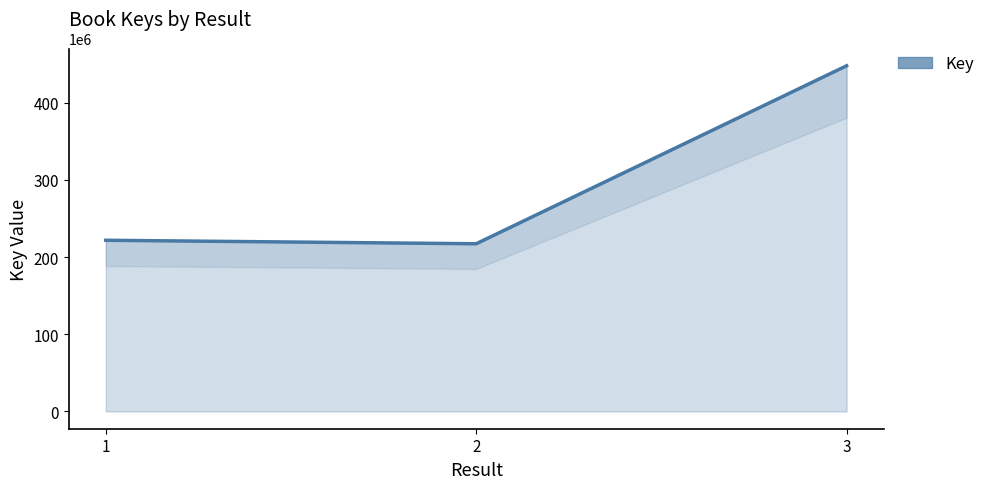

Does the chart display data point markers on the line(s)?

No